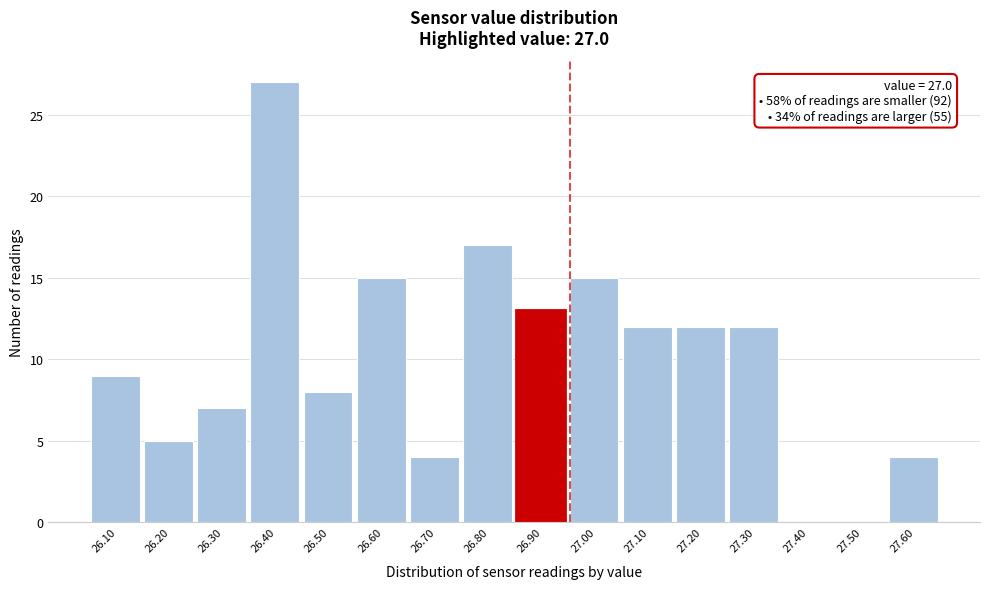

Reading left to right, transcribe all the data shown in this chart.

26.10=9	26.20=5	26.30=7	26.40=27	26.50=8	26.60=15	26.70=4	26.80=17	26.90=13	27.00=15	27.10=12	27.20=12	27.30=12	27.40=0	27.50=0	27.60=4